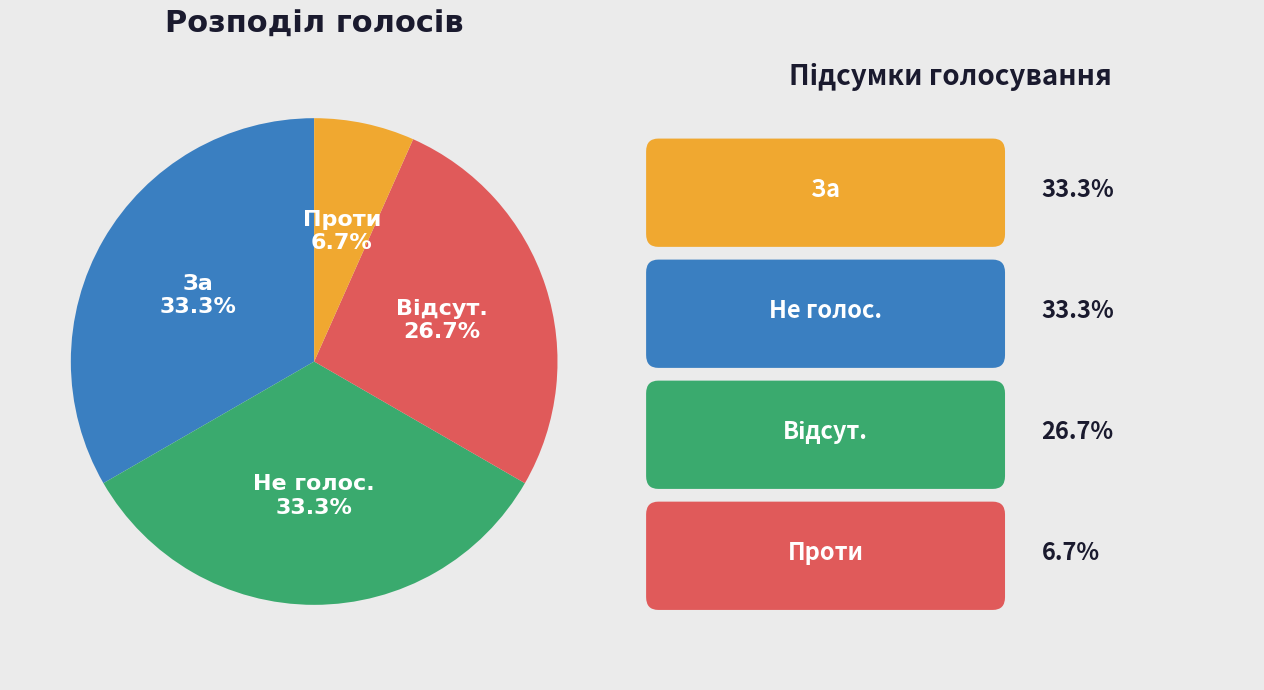

Which category has the smallest portion of the pie?

Проти